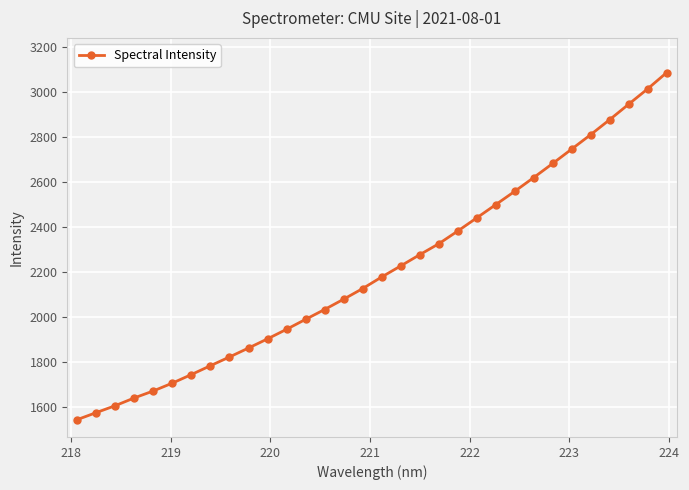

What is the smallest value displayed?

1544.2